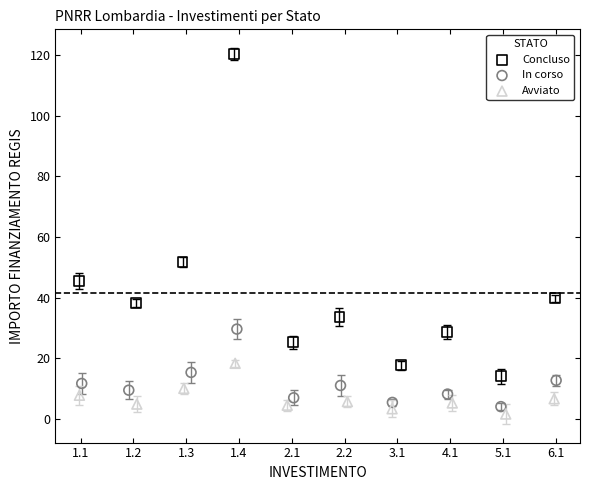

What are all the series names shown in the legend?

Concluso, In corso, Avviato